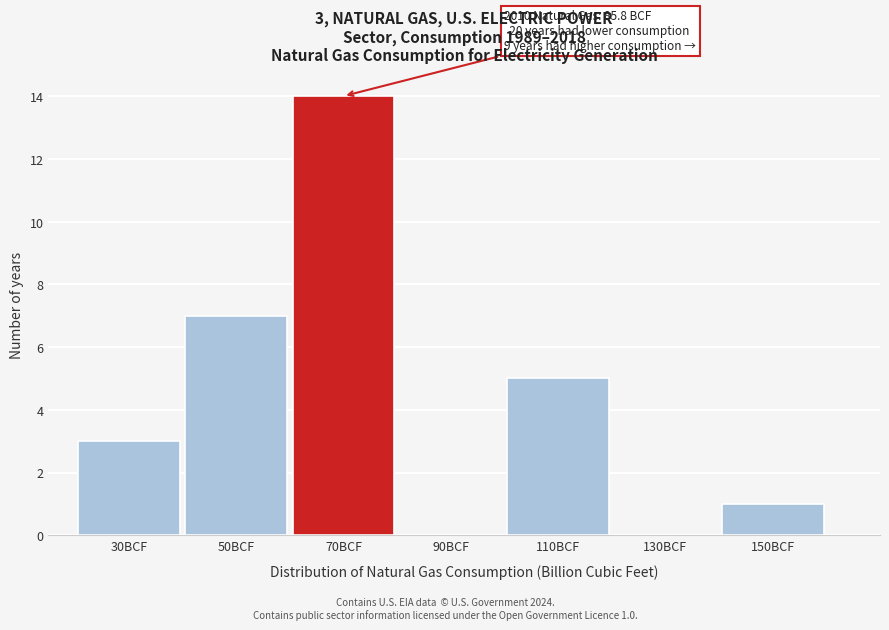

Reading right to left, transcribe all the data shown in this chart.

150BCF=1	130BCF=0	110BCF=5	90BCF=0	70BCF=14	50BCF=7	30BCF=3